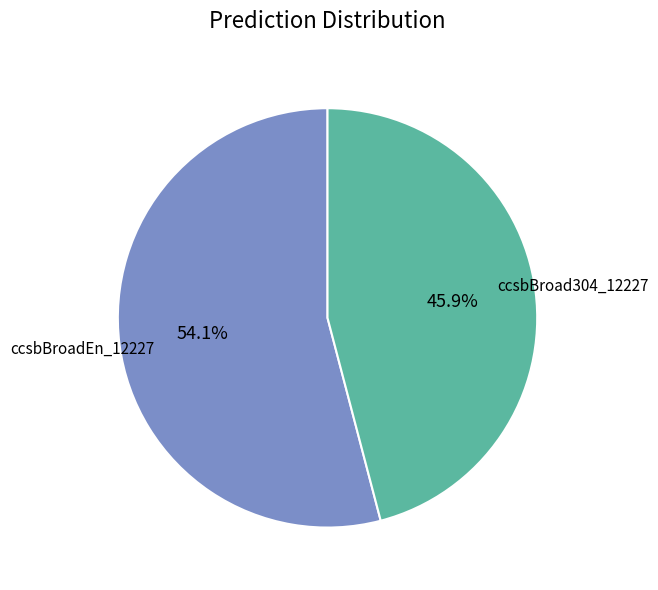

Is there a majority slice in this chart?

Yes